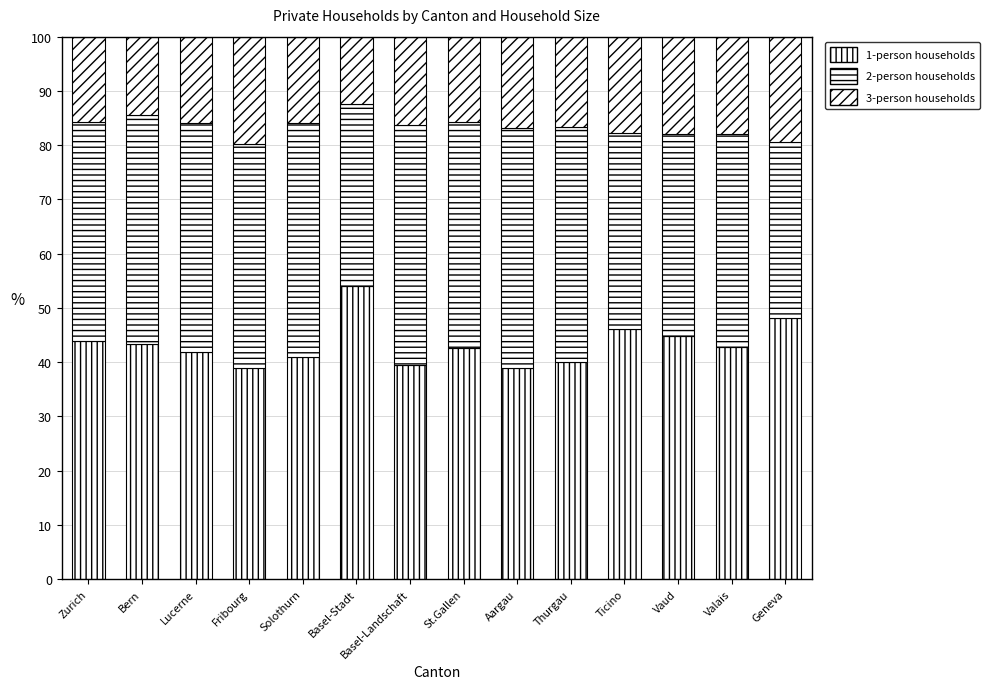

What is the sum of the 3-person households values at Geneva and Lucerne?

35.3